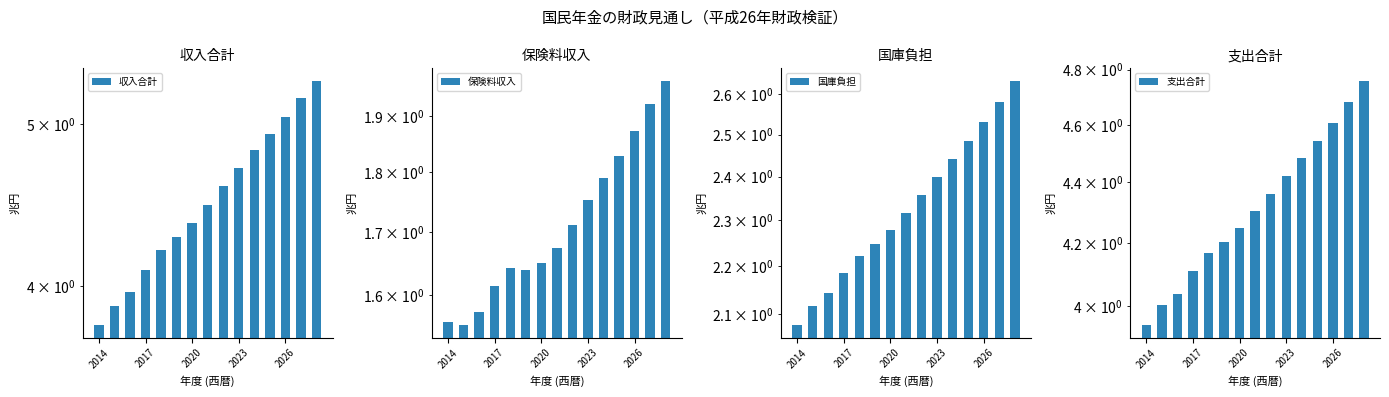

The value of 国庫負担 at 2014 is 0.9. True or false?

False